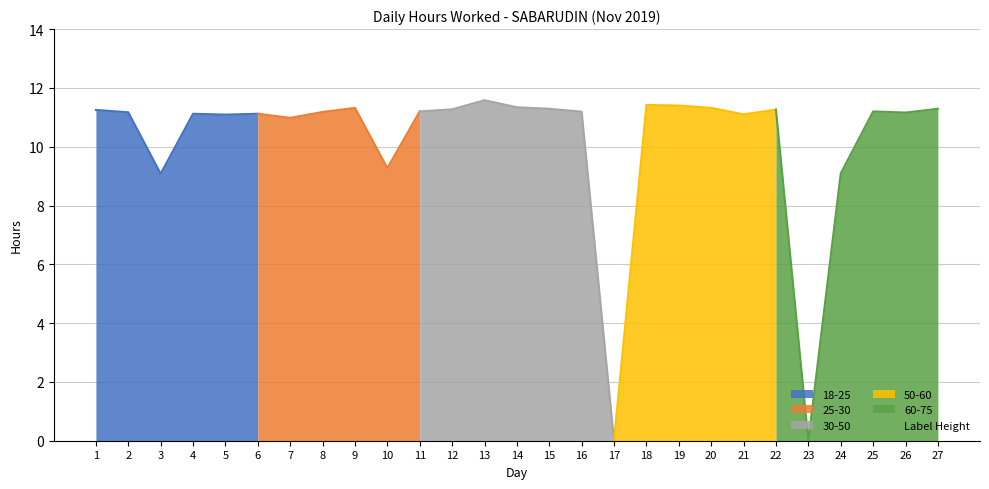

Rank the categories by value from lowest to highest.

17, 23, 3, 24, 10, 7, 5, 21, 4, 6, 26, 2, 8, 16, 11, 25, 1, 22, 12, 15, 27, 9, 20, 14, 19, 18, 13